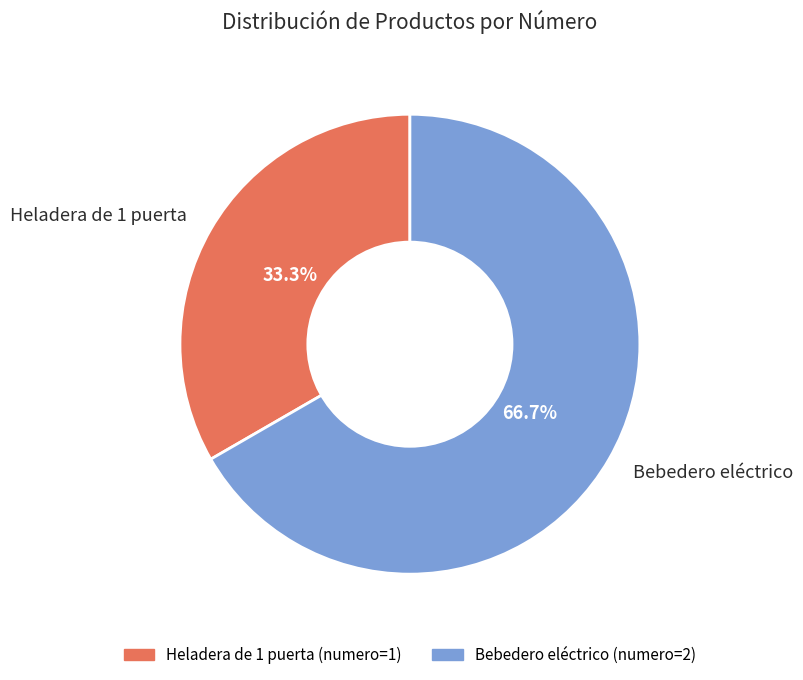

To the nearest percent, what percentage of the pie is Heladera de 1 puerta?

33%